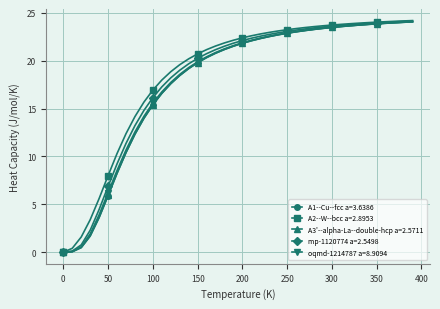

What is the value of the A1--Cu--fcc a=3.6386 point at the 11th from the left?

15.4